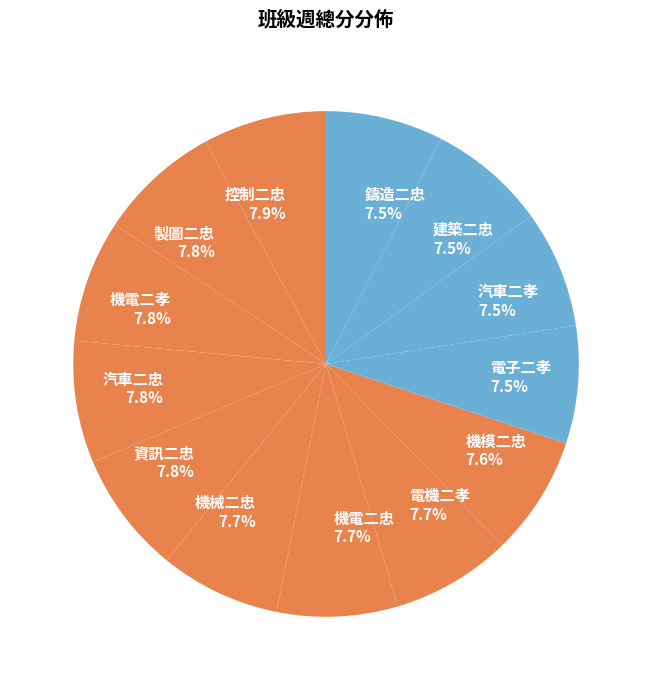

What portion of the pie excludes 控制二忠?

92.1%